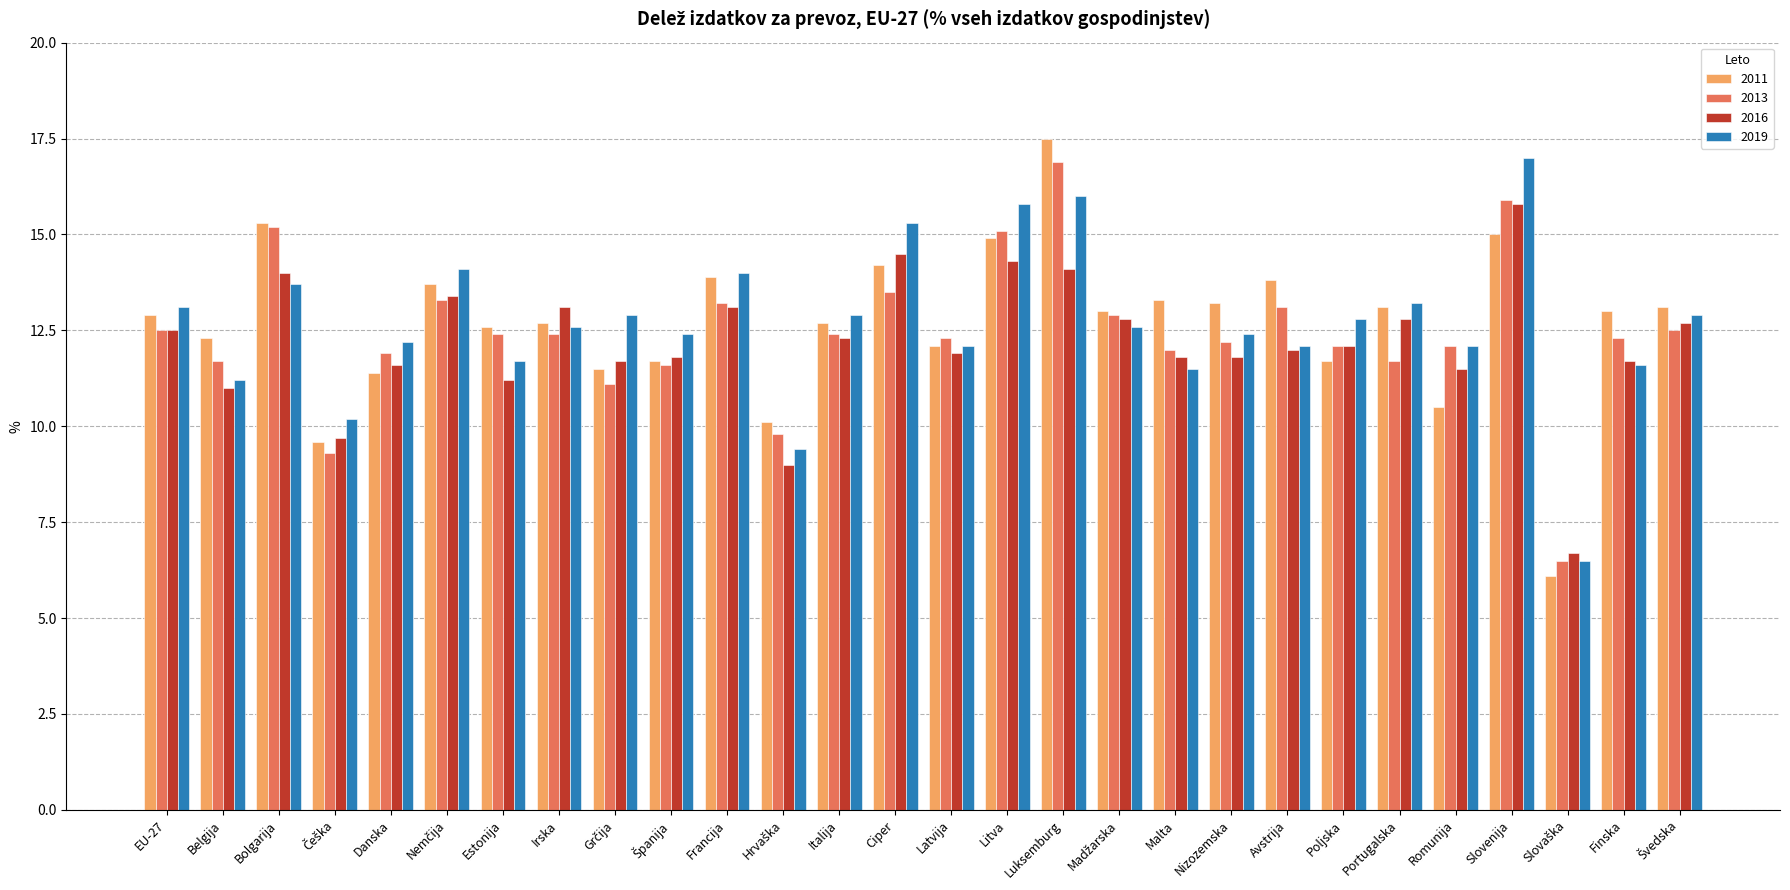

At which label does 2013 reach its peak?

Luksemburg